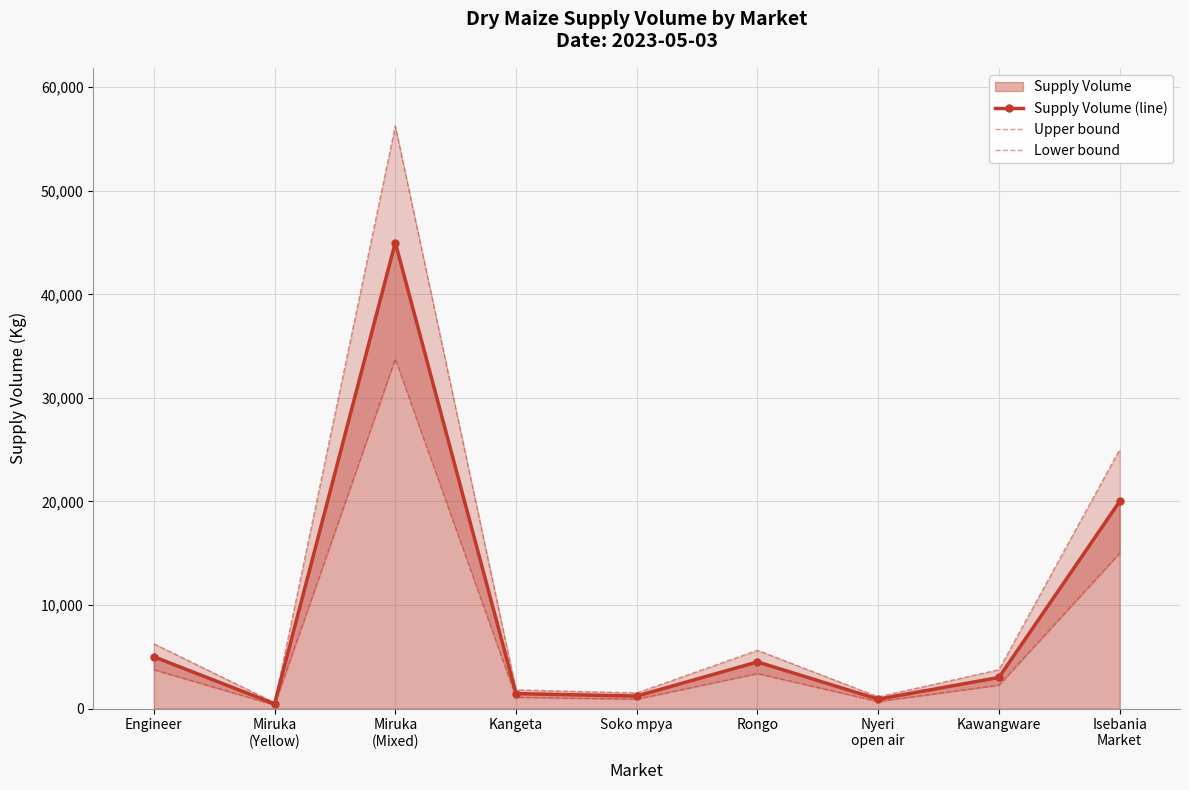

What position from the left is Engineer?

1